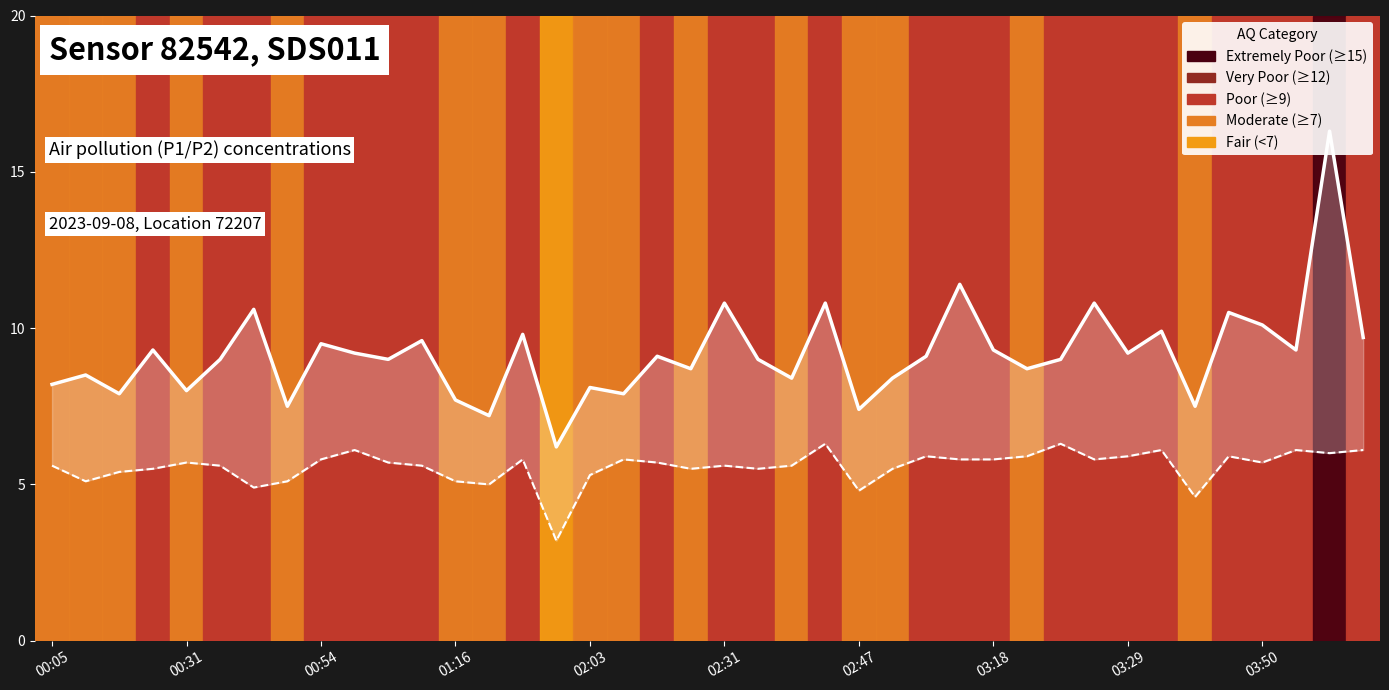

What is the maximum value shown in the chart?

16.3